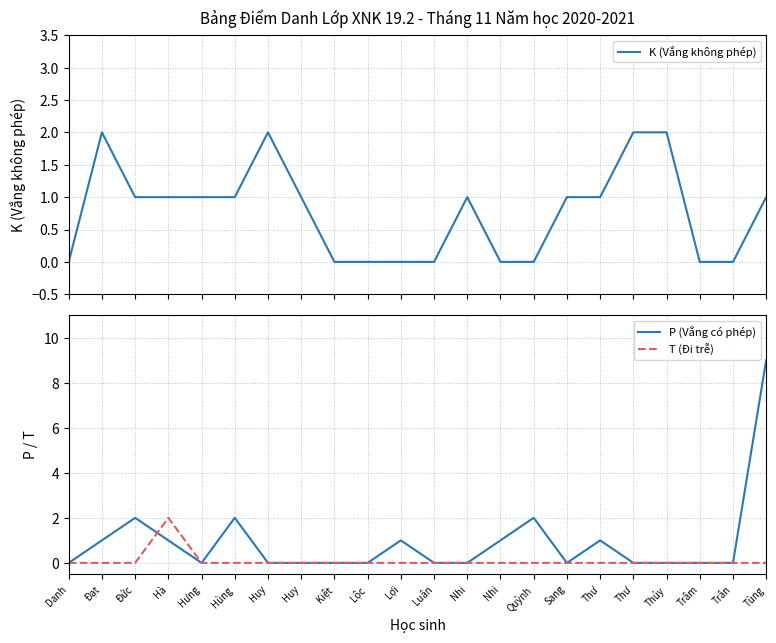

Where is P (Vắng có phép) nearest to the value 4?

Đức